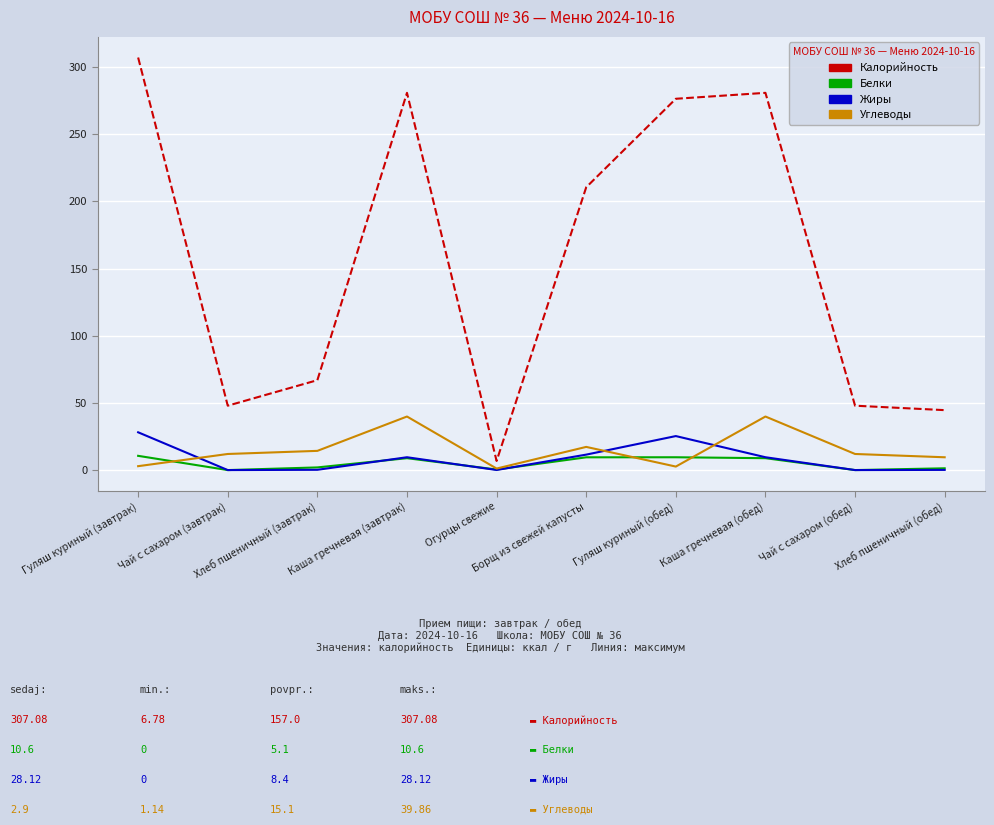

What is the difference between the Углеводы values at Каша гречневая (обед) and Огурцы свежие?

38.7